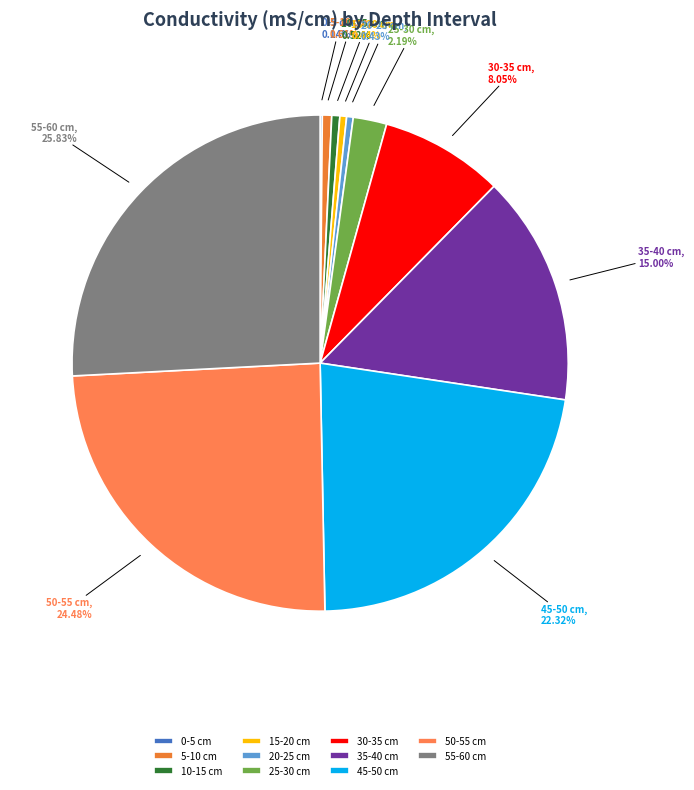

Combined, what portion of the pie is 30-35 cm and 25-30 cm?

10.2%